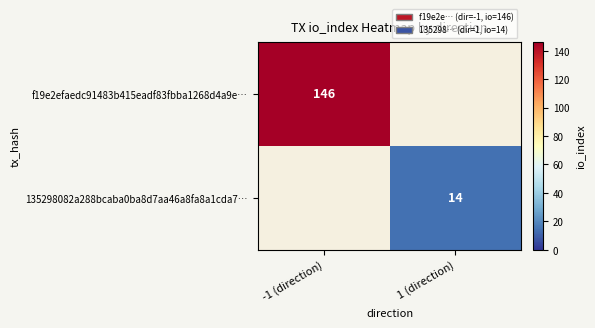

True or false: f19e2efaedc91483b415eadf83fbba1268d4a9e… has a value of 261 at -1 (direction).

False